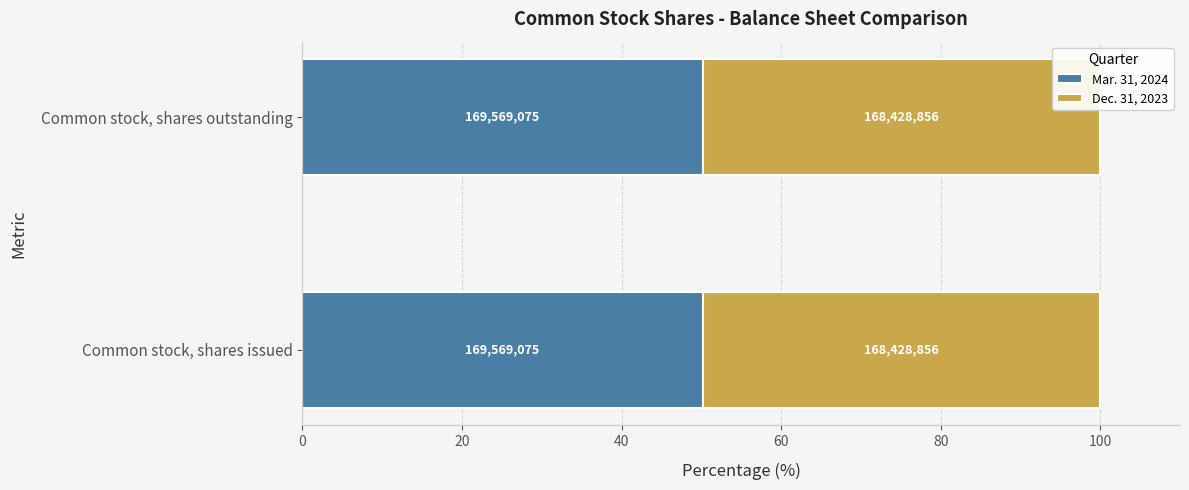

What is the value of the Mar. 31, 2024 bar at the 1st from the left?

169569075